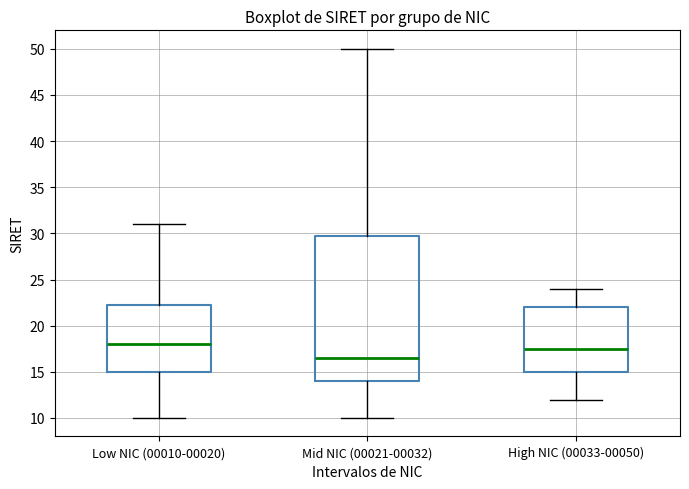

Reading left to right, transcribe this box plot: for each box, give where its median line is, the range the box spans, and where its two whiskers end, as read against the y-axis. The values are not printed on the chart, so give them approximately, as read against the axis.

Low NIC (00010-00020): median 18.0, box 15.0 to 22.5, whiskers 10.0 to 31.0
Mid NIC (00021-00032): median 16.5, box 14.0 to 30.0, whiskers 10.0 to 50.0
High NIC (00033-00050): median 17.5, box 15.0 to 22.0, whiskers 12.0 to 24.0